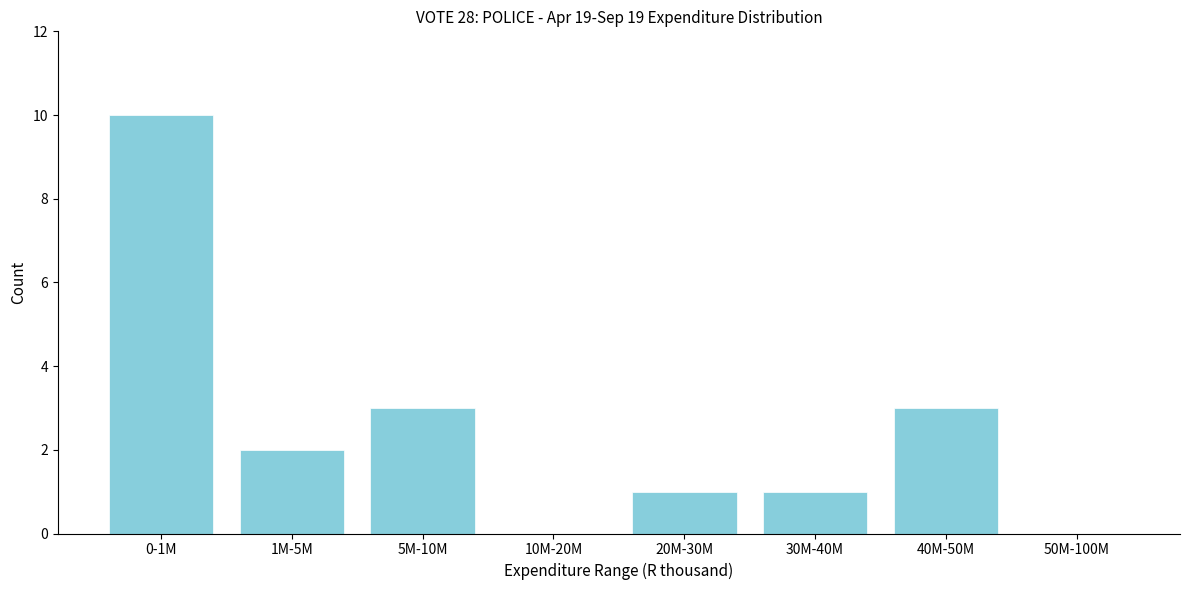

Reading right to left, extract all data points from this chart.

50M-100M=0	40M-50M=3	30M-40M=1	20M-30M=1	10M-20M=0	5M-10M=3	1M-5M=2	0-1M=10